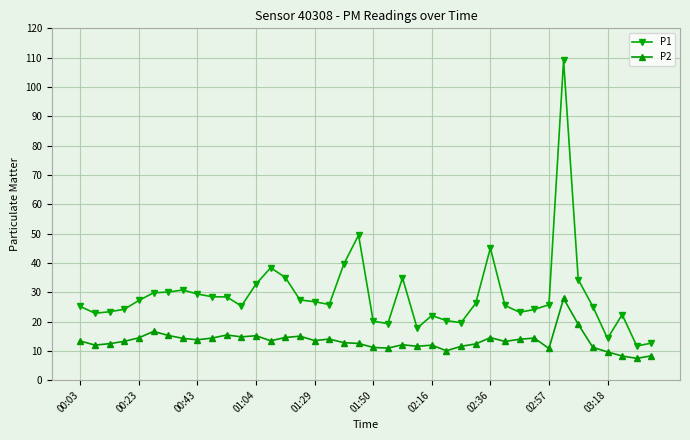

Which series has the largest total across all categories?

P1